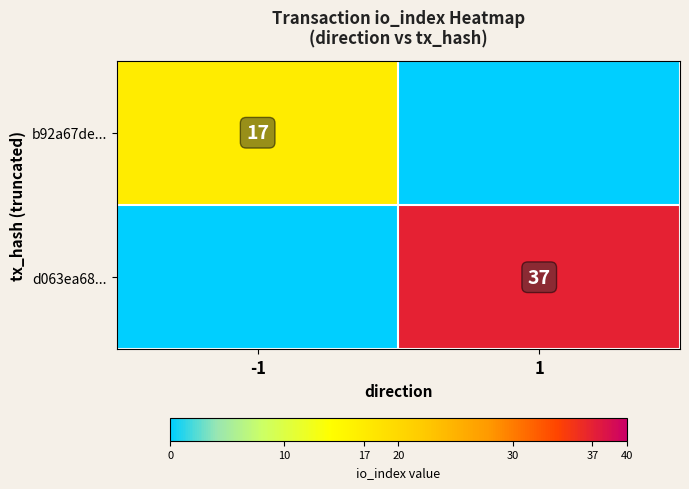

The value of d063ea68... at 1 is 23. True or false?

False